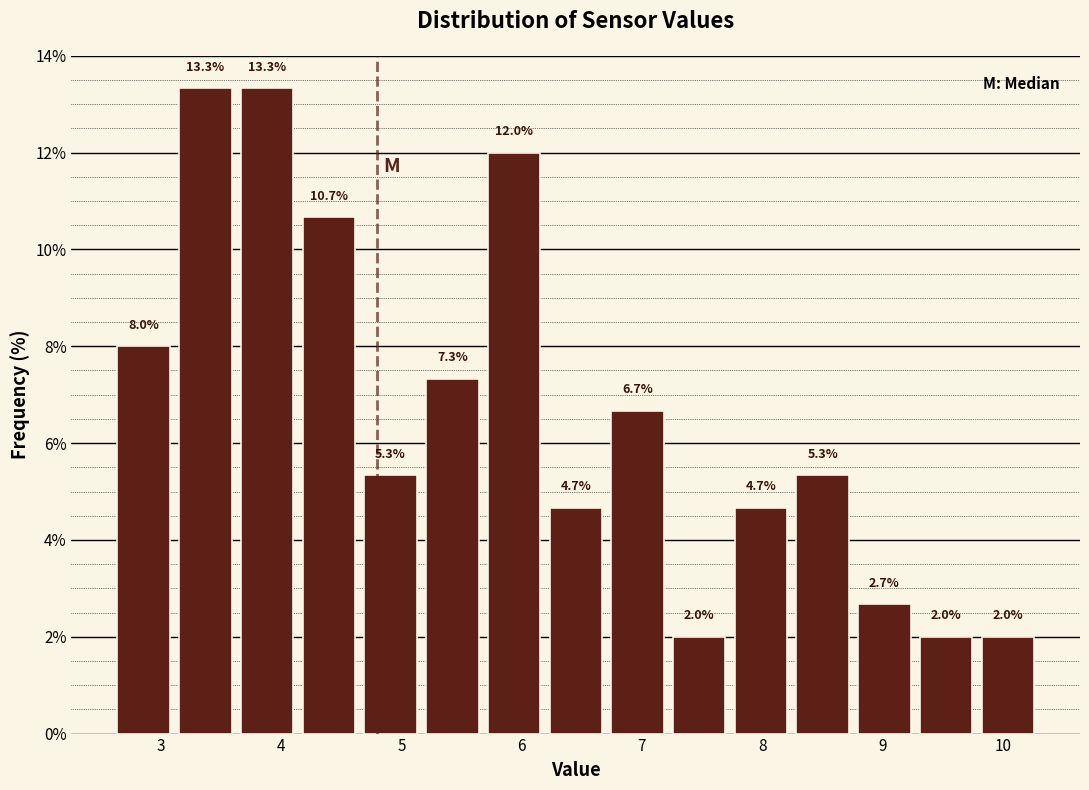

Reading left to right, list every bar in this chart as the range it spans on the x-axis followed by its height. The bar edges are not printed on the chart, so give them approximately, as read against the axis.

2.6 to 3.1: 8.0
3.1 to 3.6: 13.3
3.6 to 4.1: 13.3
4.1 to 4.7: 10.7
4.7 to 5.2: 5.3
5.2 to 5.7: 7.3
5.7 to 6.2: 12.0
6.2 to 6.7: 4.7
6.7 to 7.2: 6.7
7.2 to 7.7: 2.0
7.7 to 8.2: 4.7
8.2 to 8.8: 5.3
8.8 to 9.3: 2.7
9.3 to 9.8: 2.0
9.8 to 10.3: 2.0